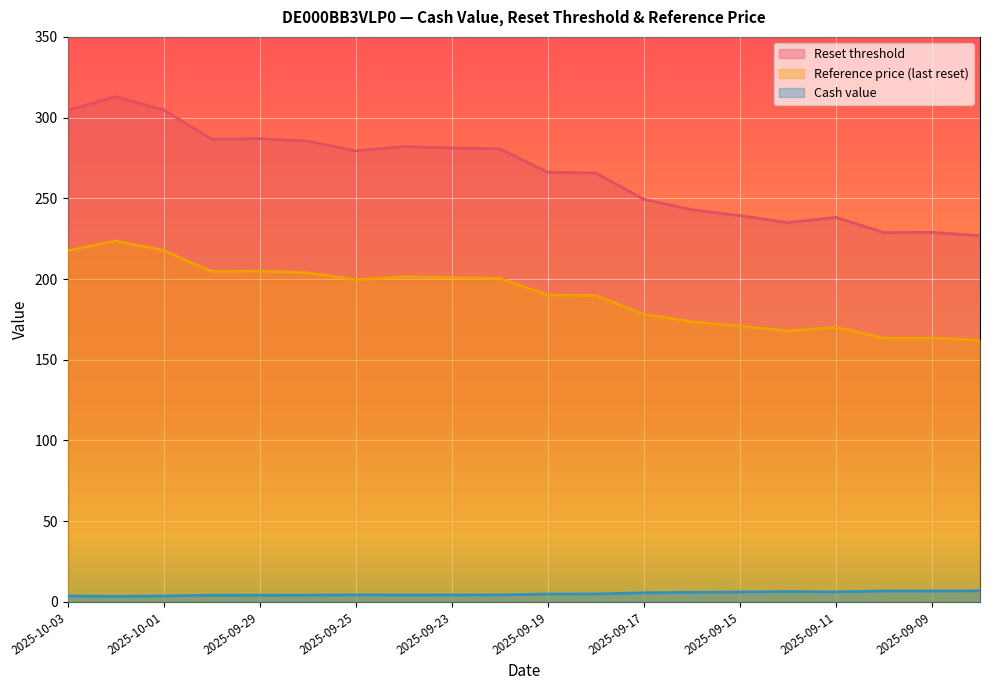

True or false: Reference price (last reset) has more than 0 points higher than both neighbors.

True